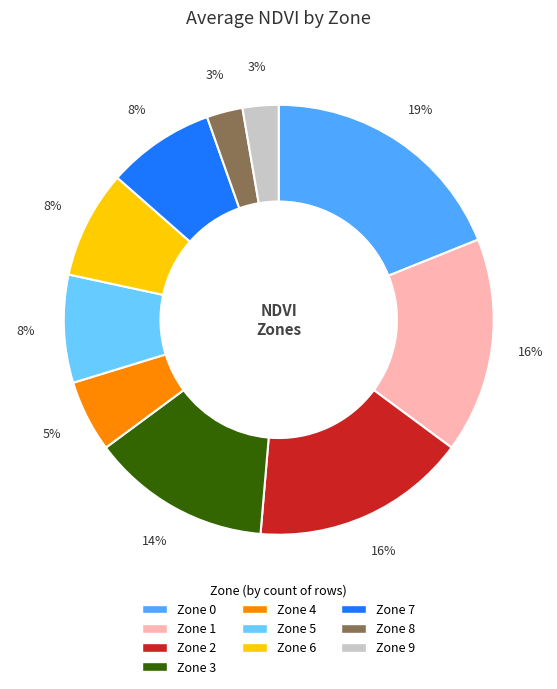

Do Zone 6 and Zone 2 together represent more than half of the pie?

No